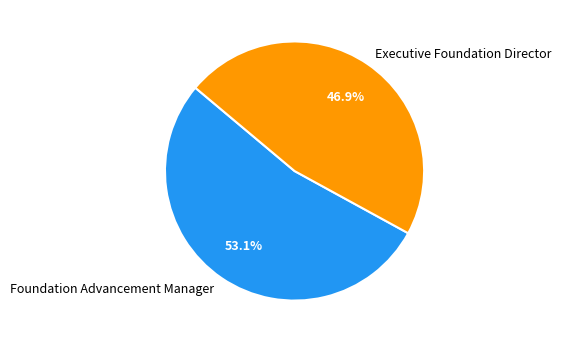

How many segments does this pie chart have?

2